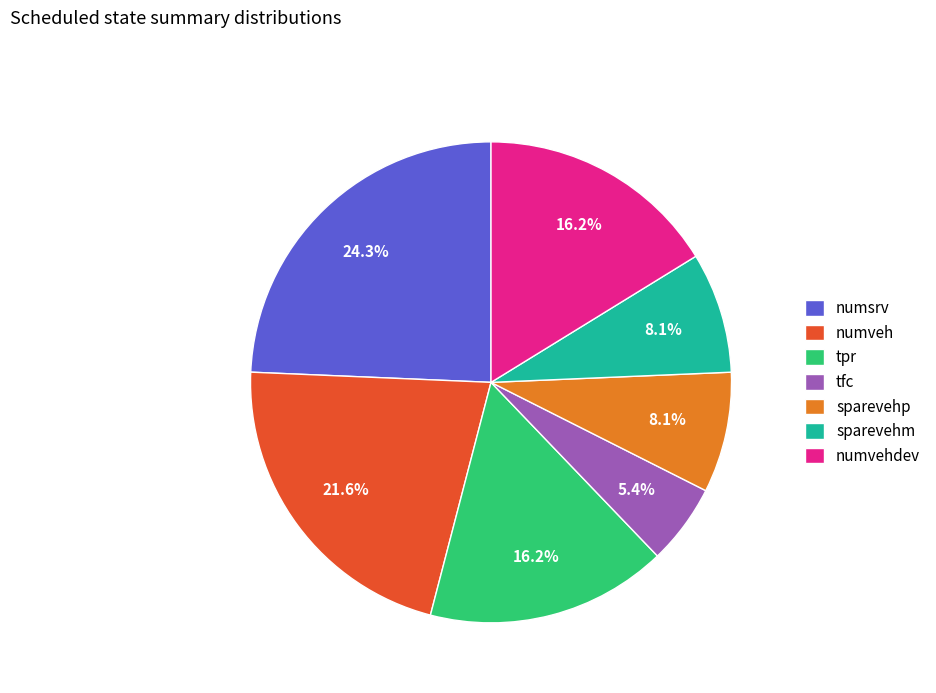

Is tfc the majority of the pie?

No